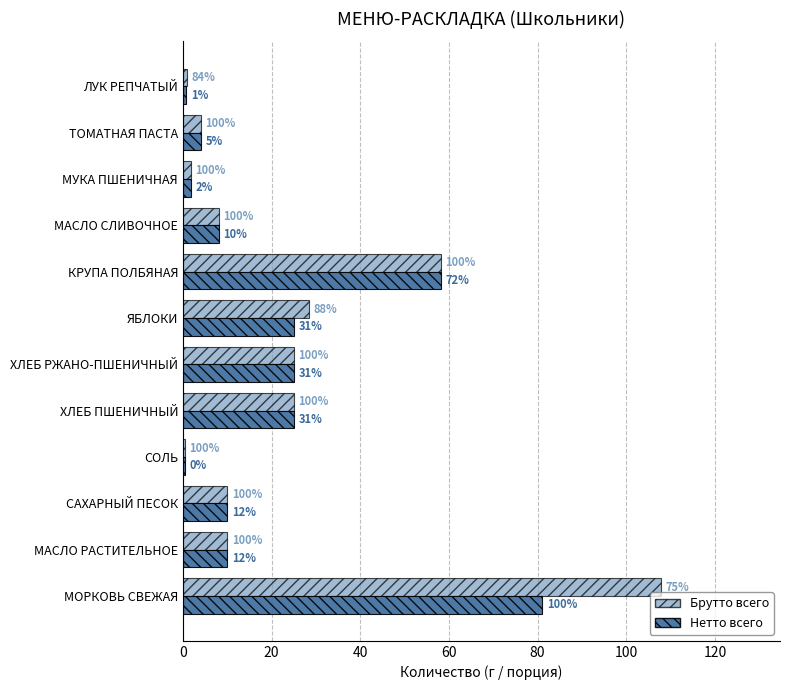

What are all the series names shown in the legend?

Брутто всего, Нетто всего